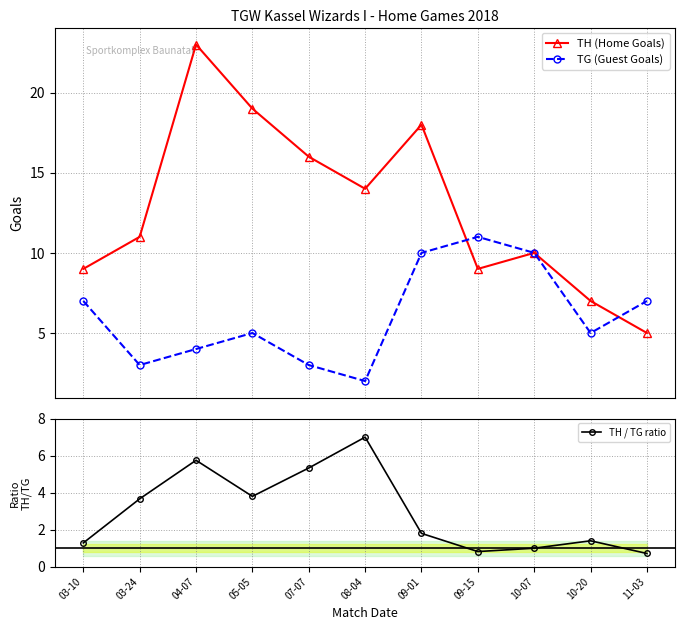

What value does the TH (Home Goals) series have at 11-03?

5.0